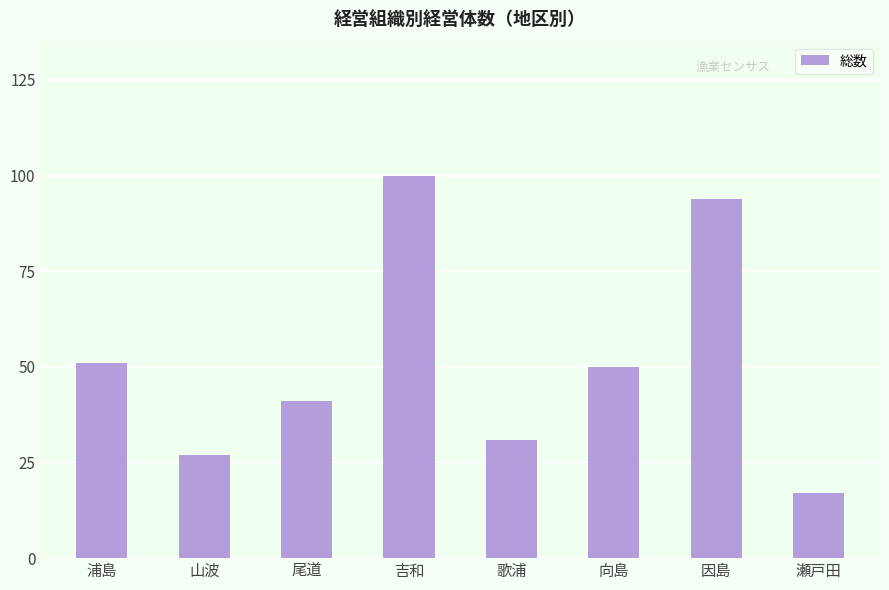

What is the smallest value displayed?

17